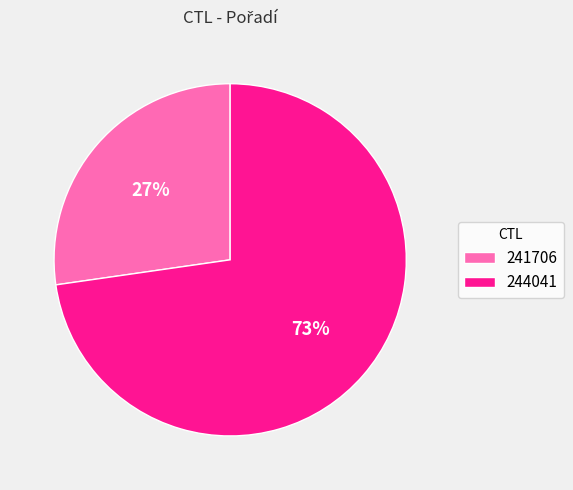

Which slice is the largest?

244041